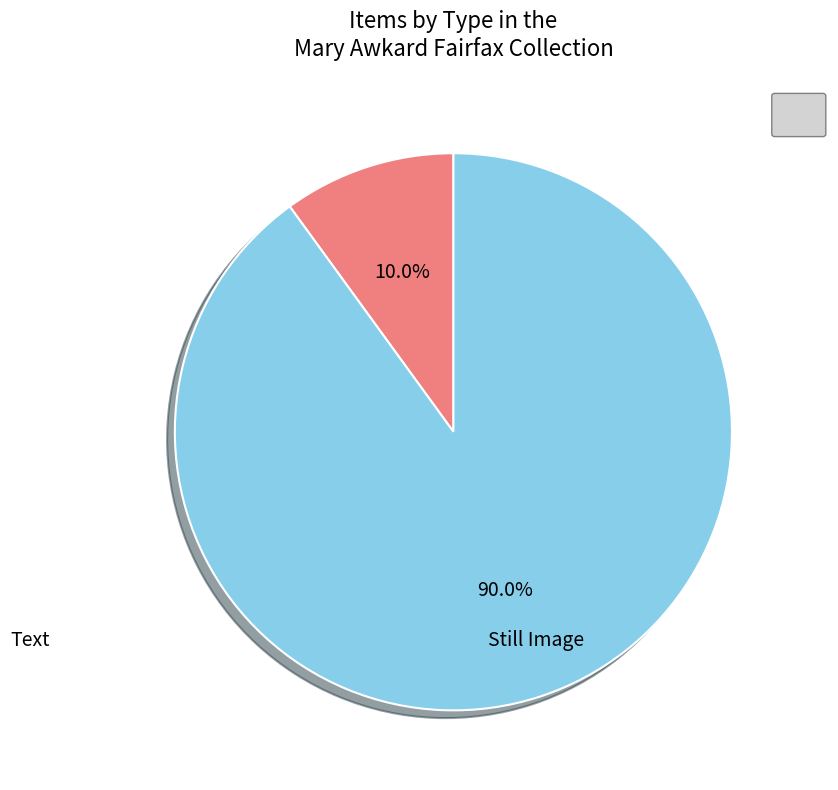

How many slices are in this pie chart?

2